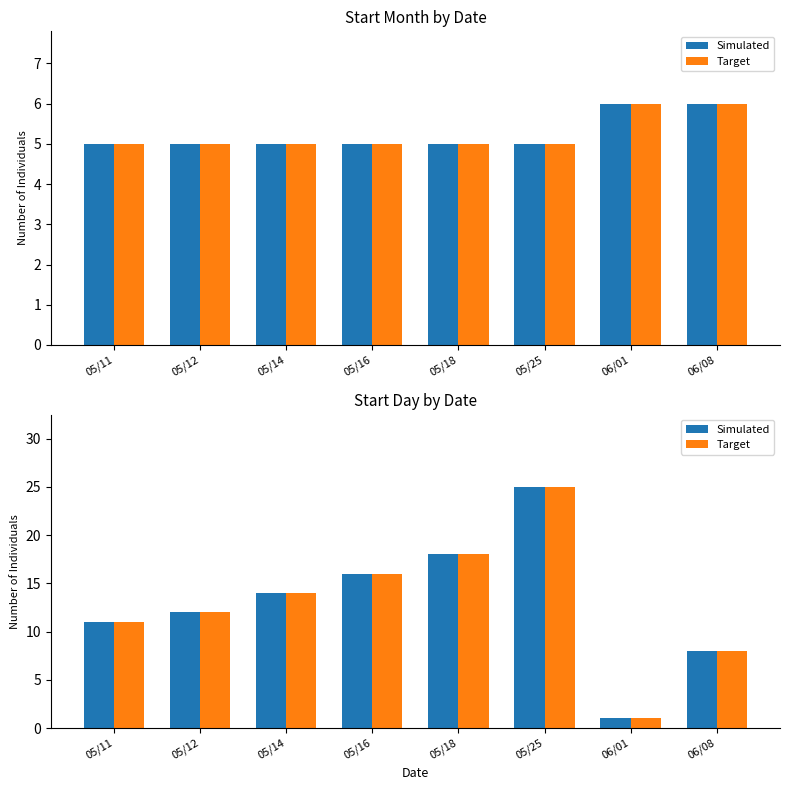

Are the bars grouped side by side (vs. stacked)?

Yes